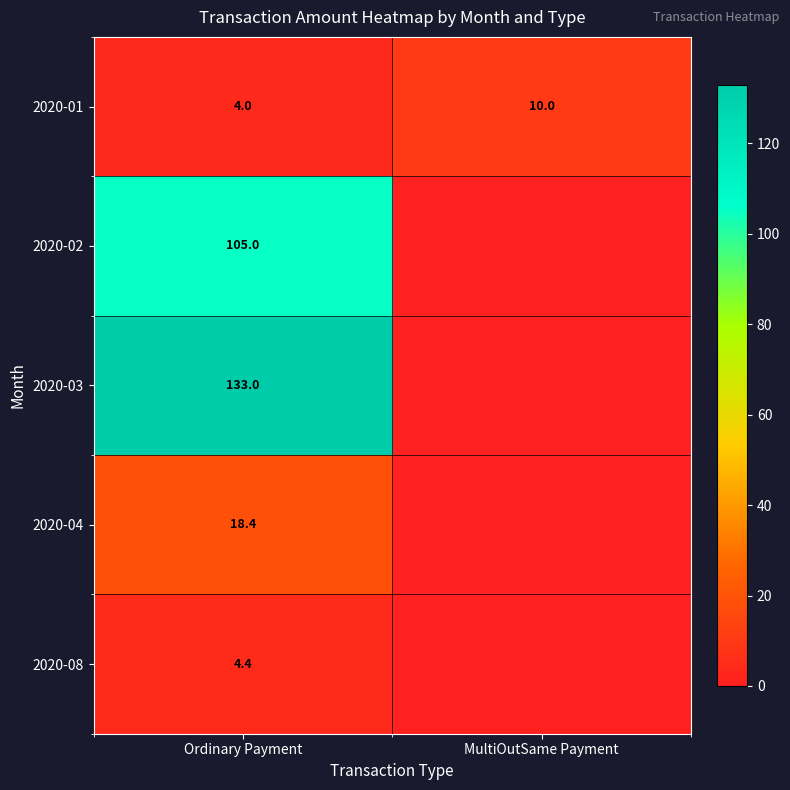

At Ordinary Payment, list the series in order from smallest to largest.

2020-01, 2020-08, 2020-04, 2020-02, 2020-03